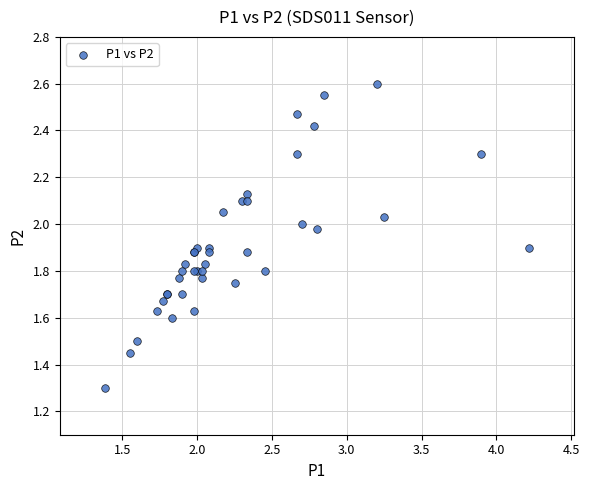

What Y value in the scatter plot is closest to 1?

1.3